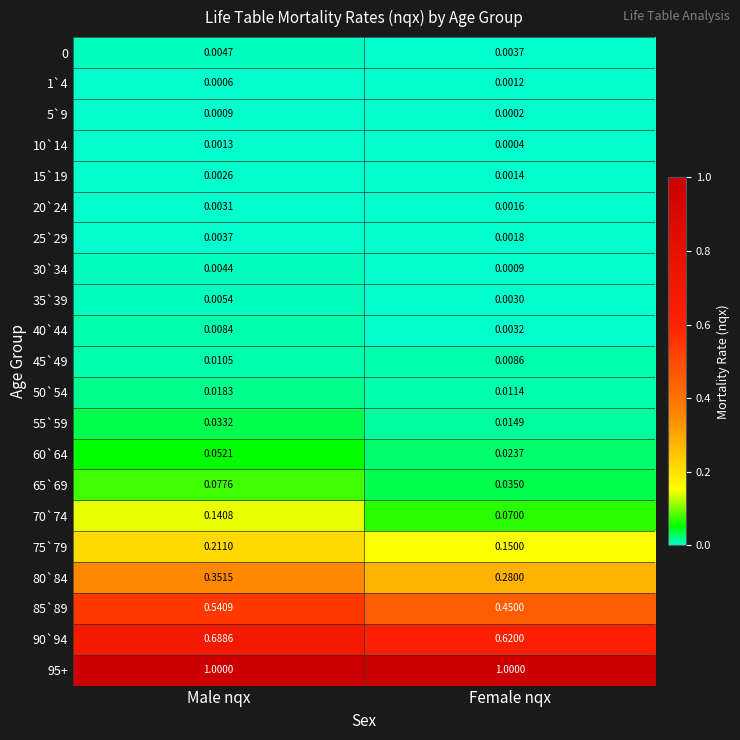

Rank the categories by 15`19 value from lowest to highest.

Female nqx, Male nqx